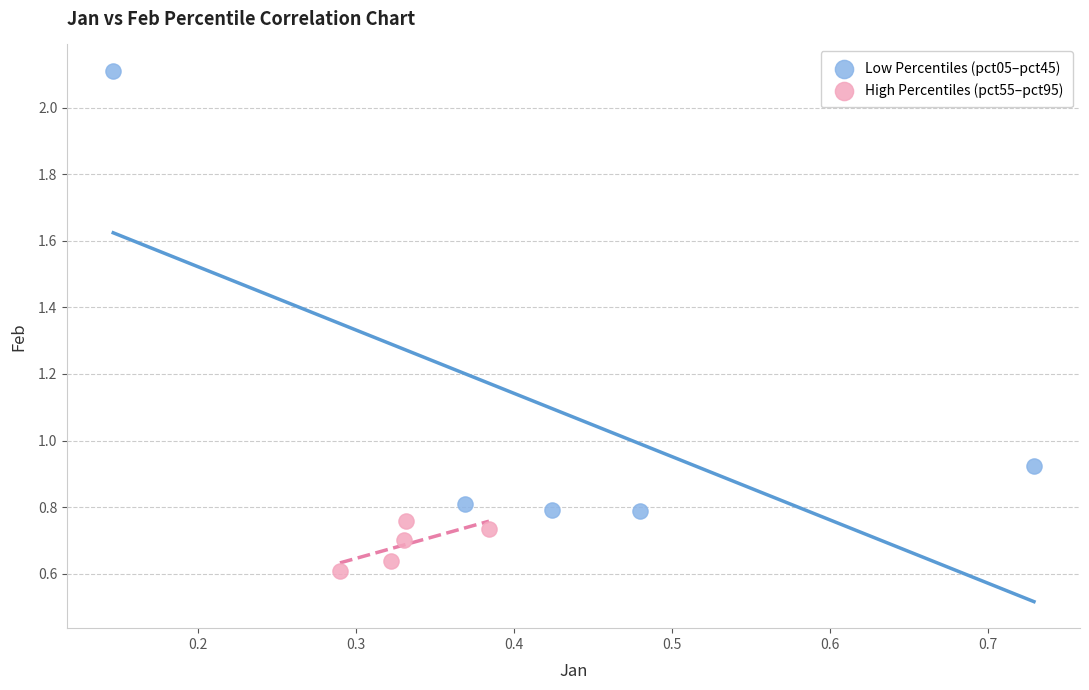

Which series contains the highest Y value?

Low Percentiles (pct05–pct45)